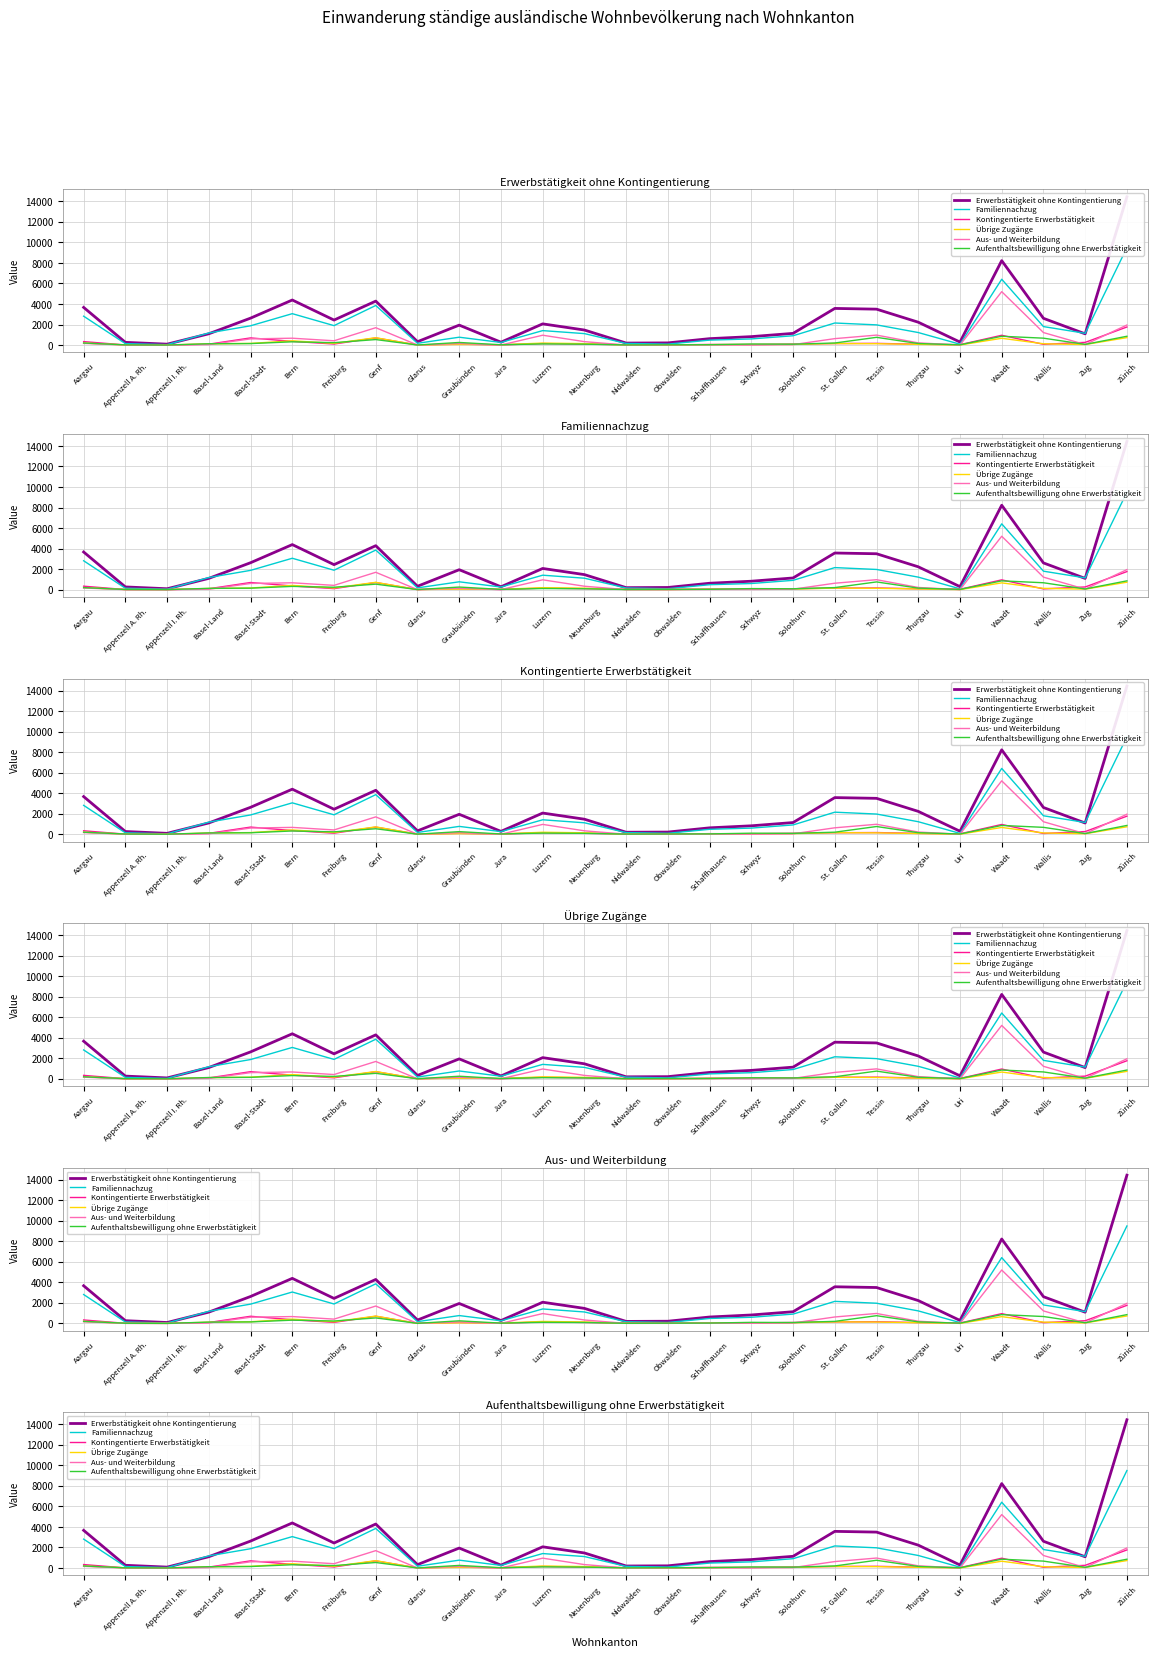

At Tessin, list the series in order from largest to smallest.

Erwerbstätigkeit ohne Kontingentierung, Familiennachzug, Aus- und Weiterbildung, Aufenthaltsbewilligung ohne Erwerbstätigkeit, Kontingentierte Erwerbstätigkeit, Übrige Zugänge